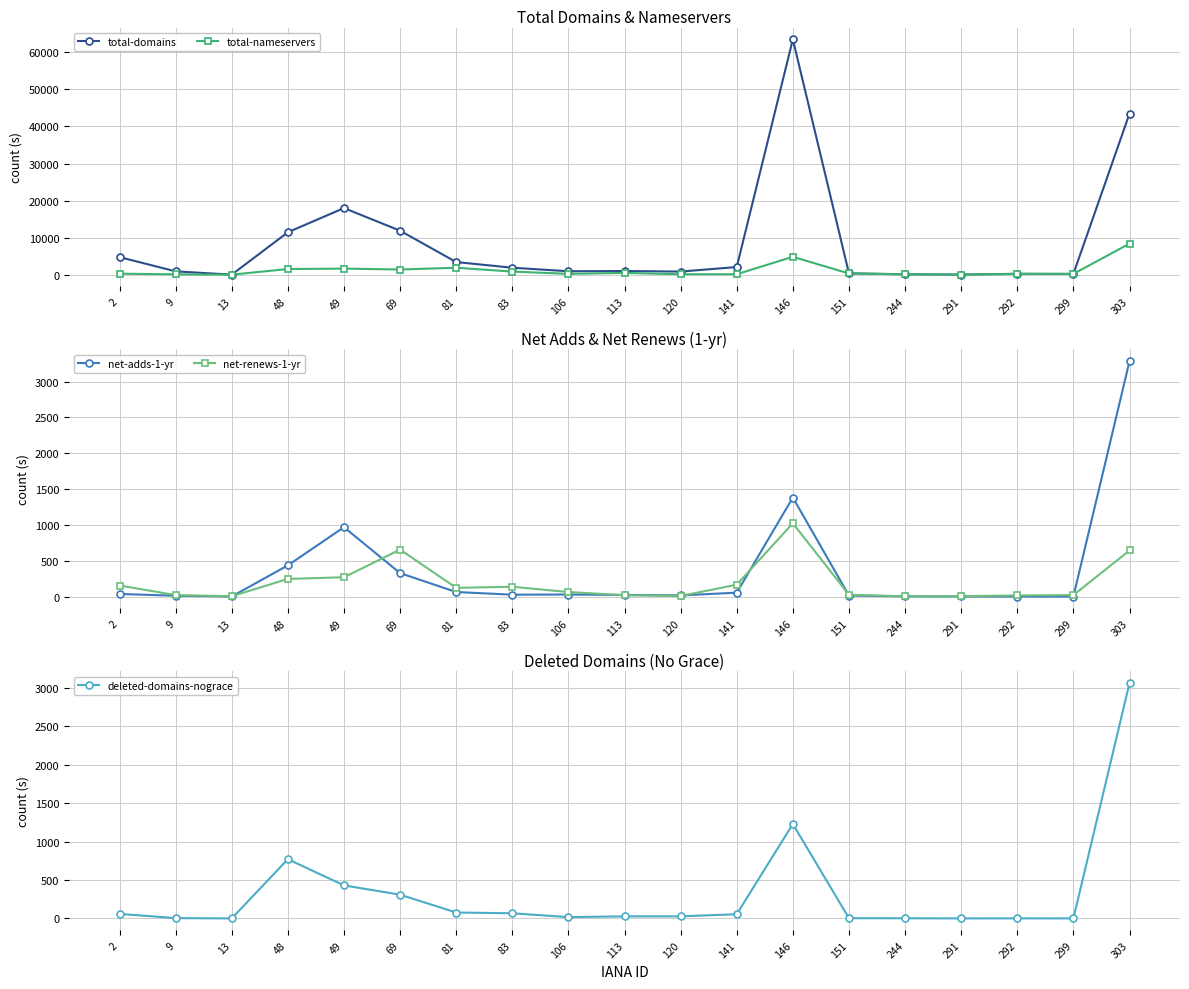

What are all the series names shown in the legend?

total-domains, total-nameservers, net-adds-1-yr, net-renews-1-yr, deleted-domains-nograce